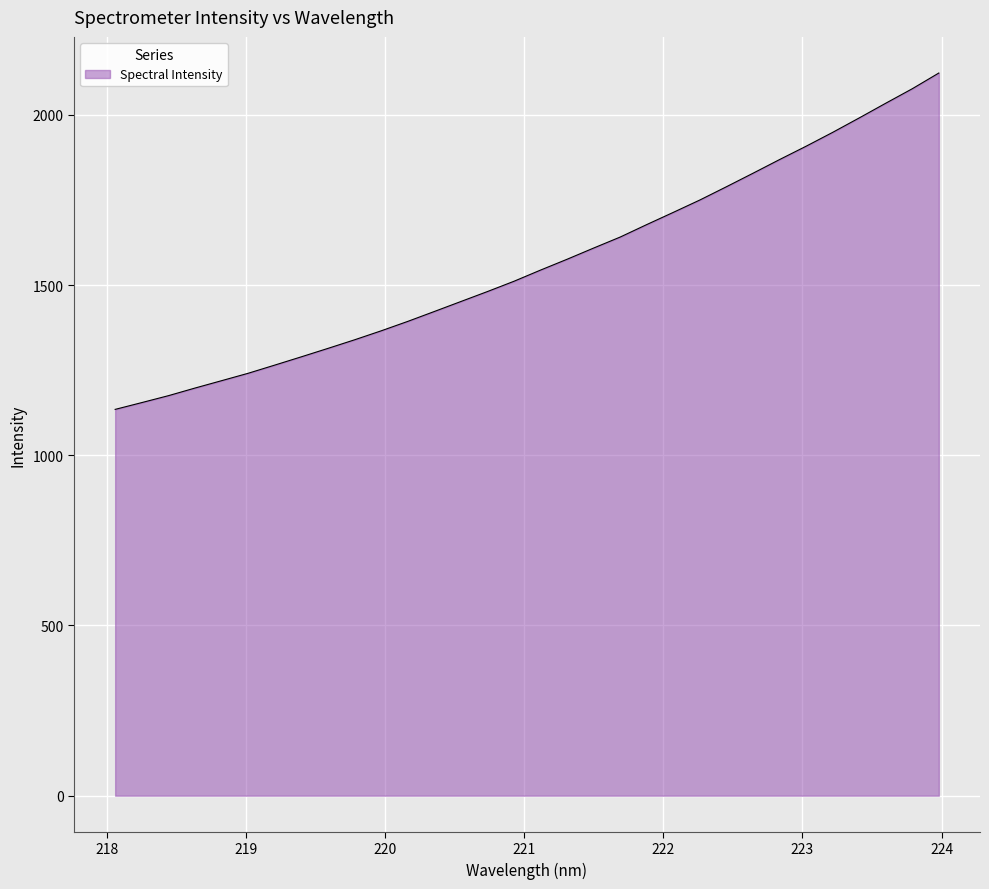

Reading left to right, transcribe all the data shown in this chart.

1134.7	1154.7	1175.0	1197.4	1219.0	1240.8	1264.8	1289.2	1313.9	1339.1	1365.5	1393.1	1422.2	1451.6	1480.9	1511.1	1544.0	1575.8	1608.7	1641.1	1677.7	1713.6	1749.9	1788.8	1828.5	1868.6	1907.8	1948.5	1990.9	2034.1	2076.7	2122.8